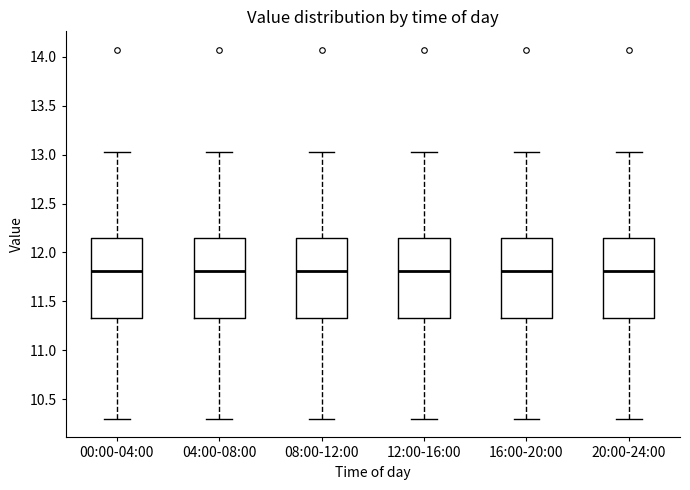

Where is the upper edge of the box for 20:00-24:00 on the y-axis? The values are not printed on the chart, so give them approximately, as read against the axis.

12.15